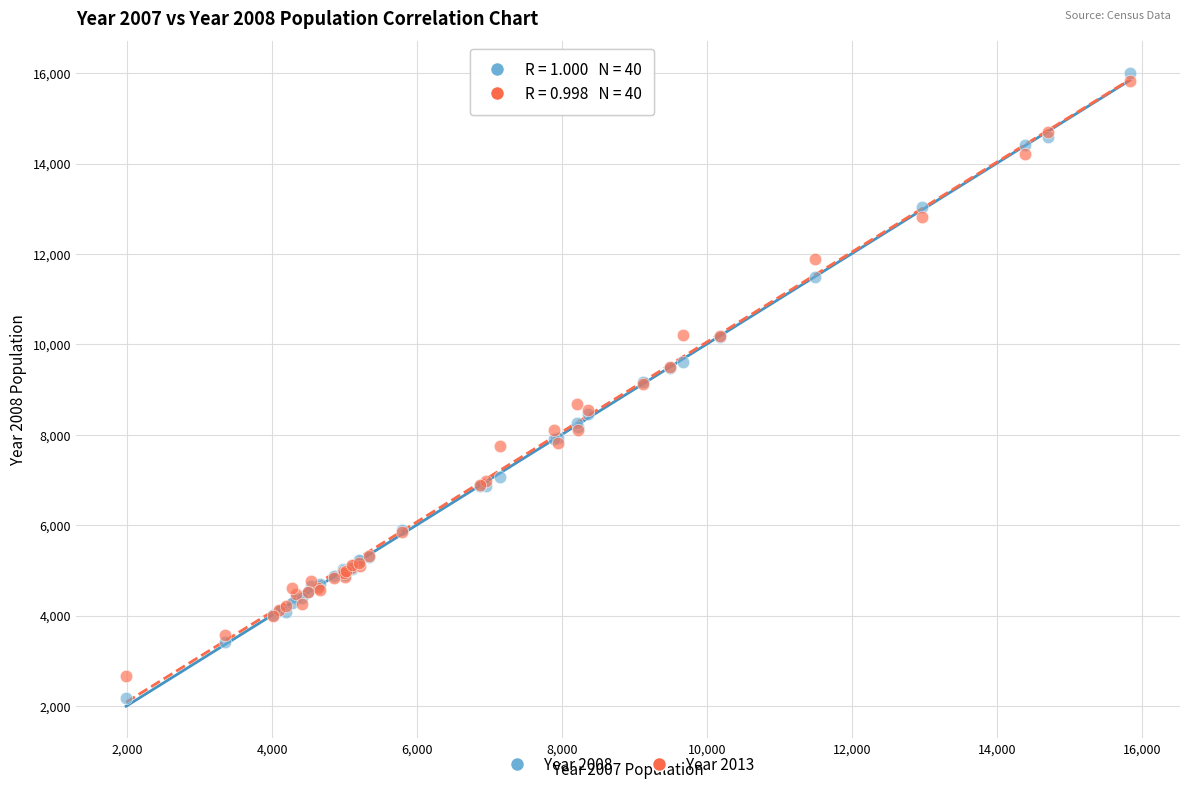

Which series contains the lowest Y value?

Year 2008